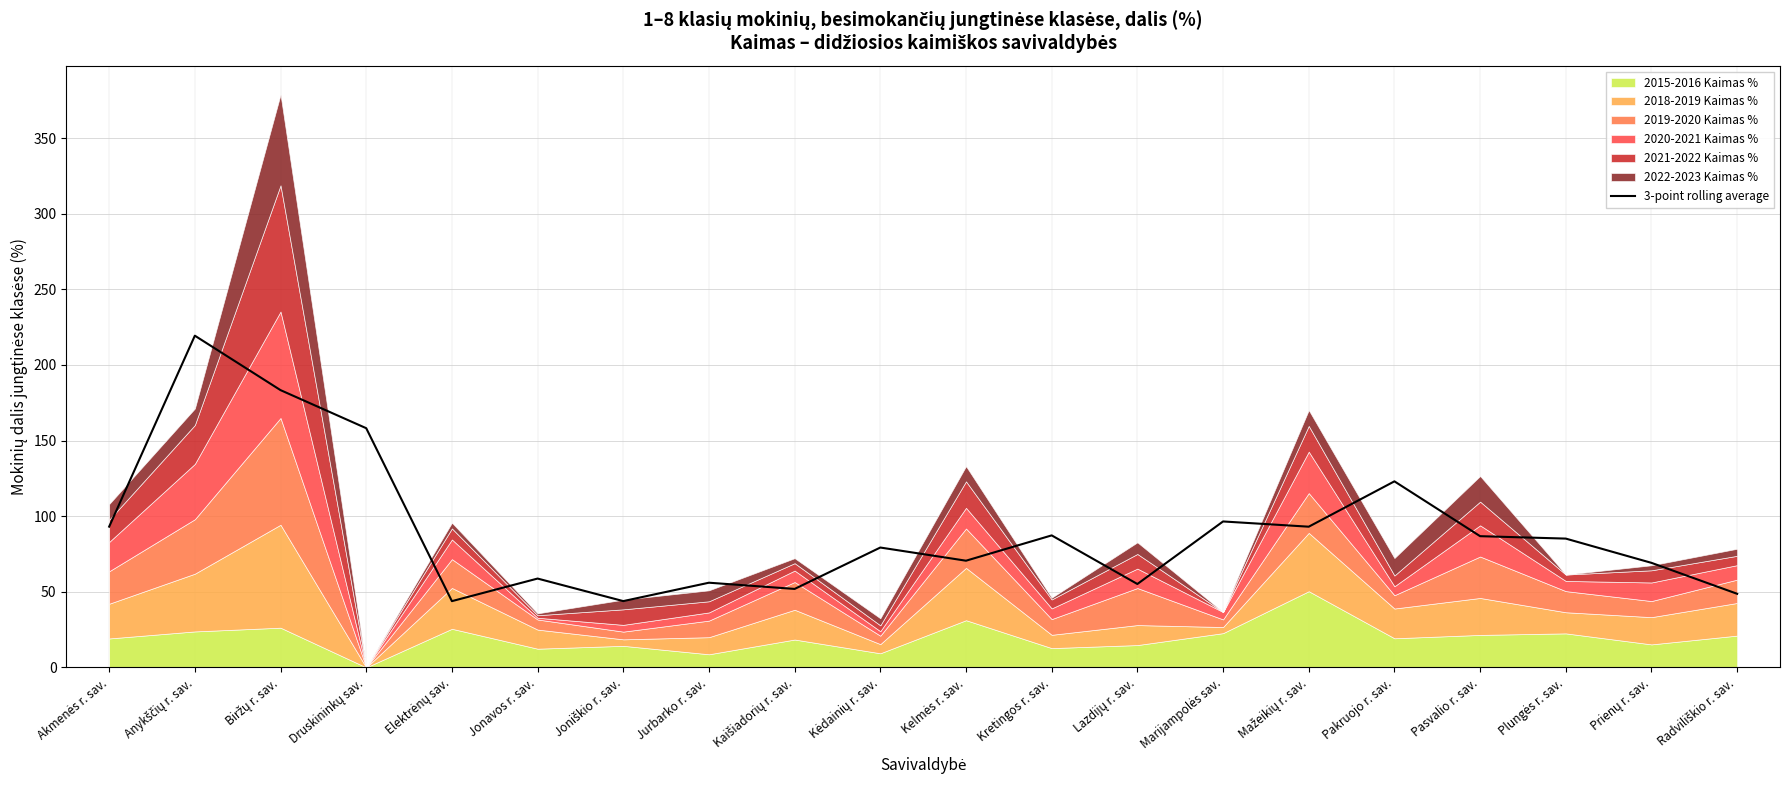

What is the value of the 6th point from the left?

58.7